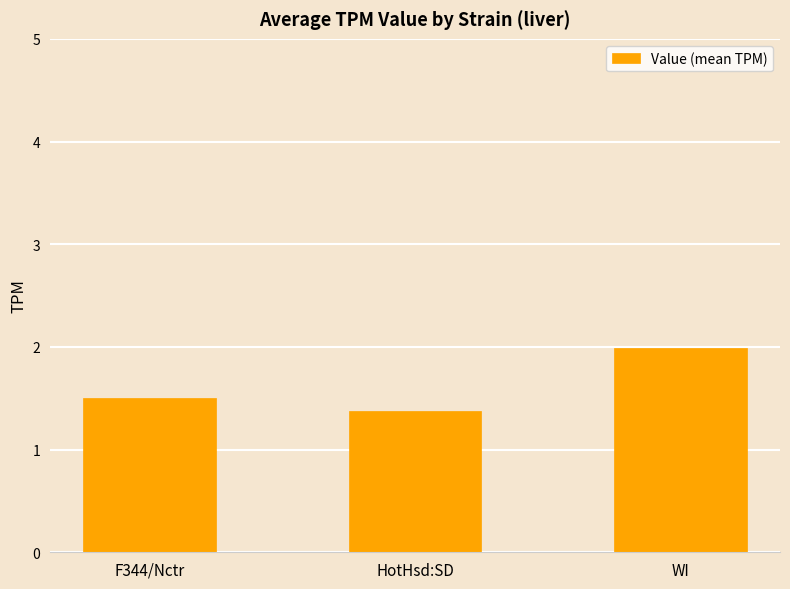

What is the difference between the maximum and minimum values?

0.6